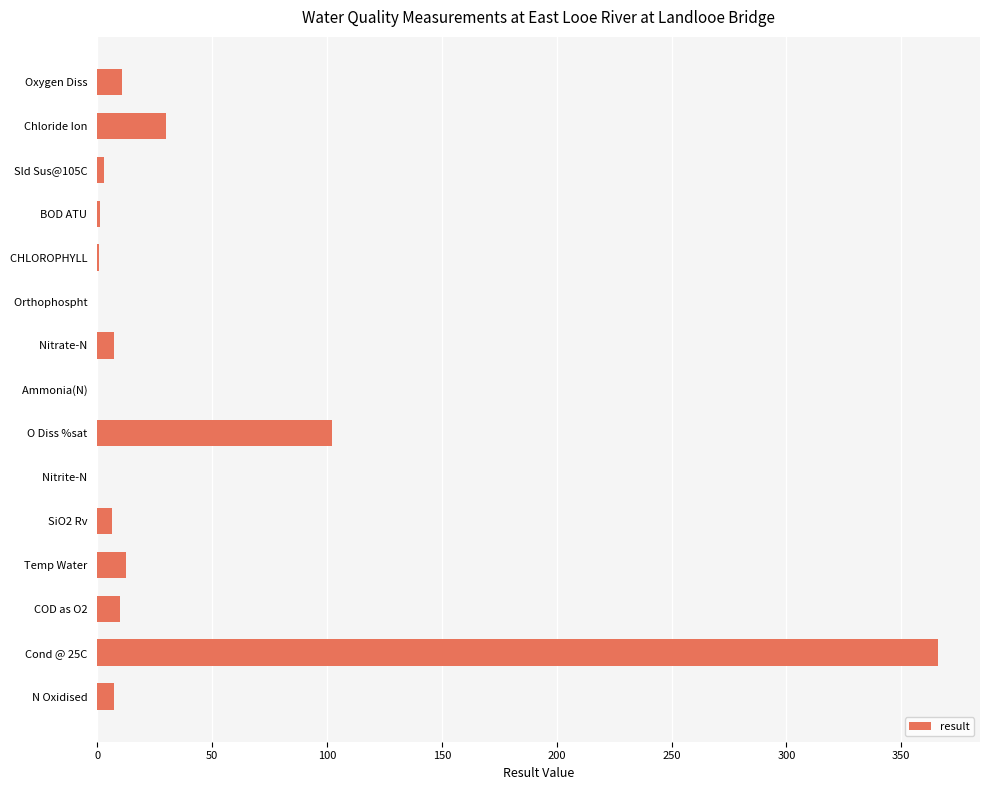

The chart shows a value of 49.5 at Chloride Ion  . True or false?

False